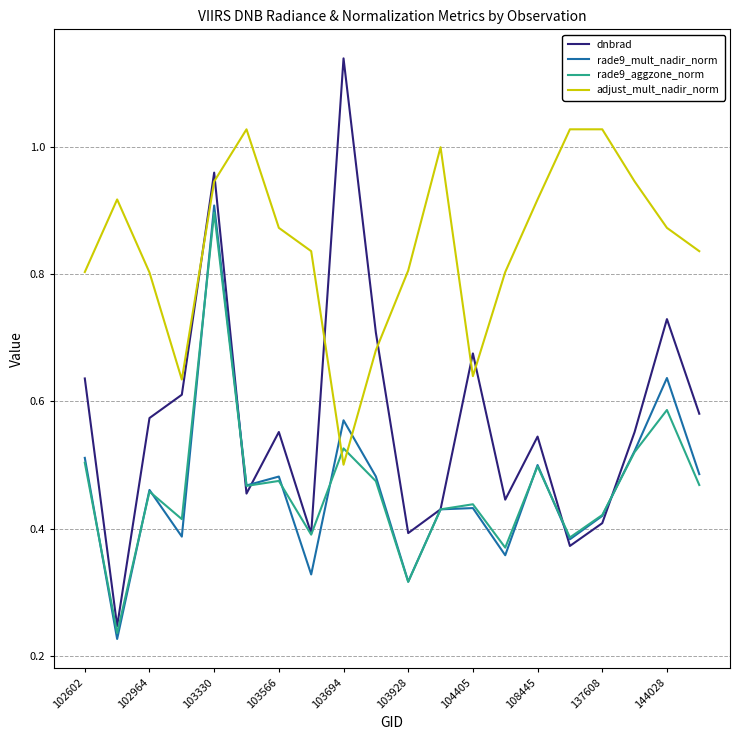

Rank the series by their maximum value, from highest to lowest.

dnbrad, adjust_mult_nadir_norm, rade9_mult_nadir_norm, rade9_aggzone_norm